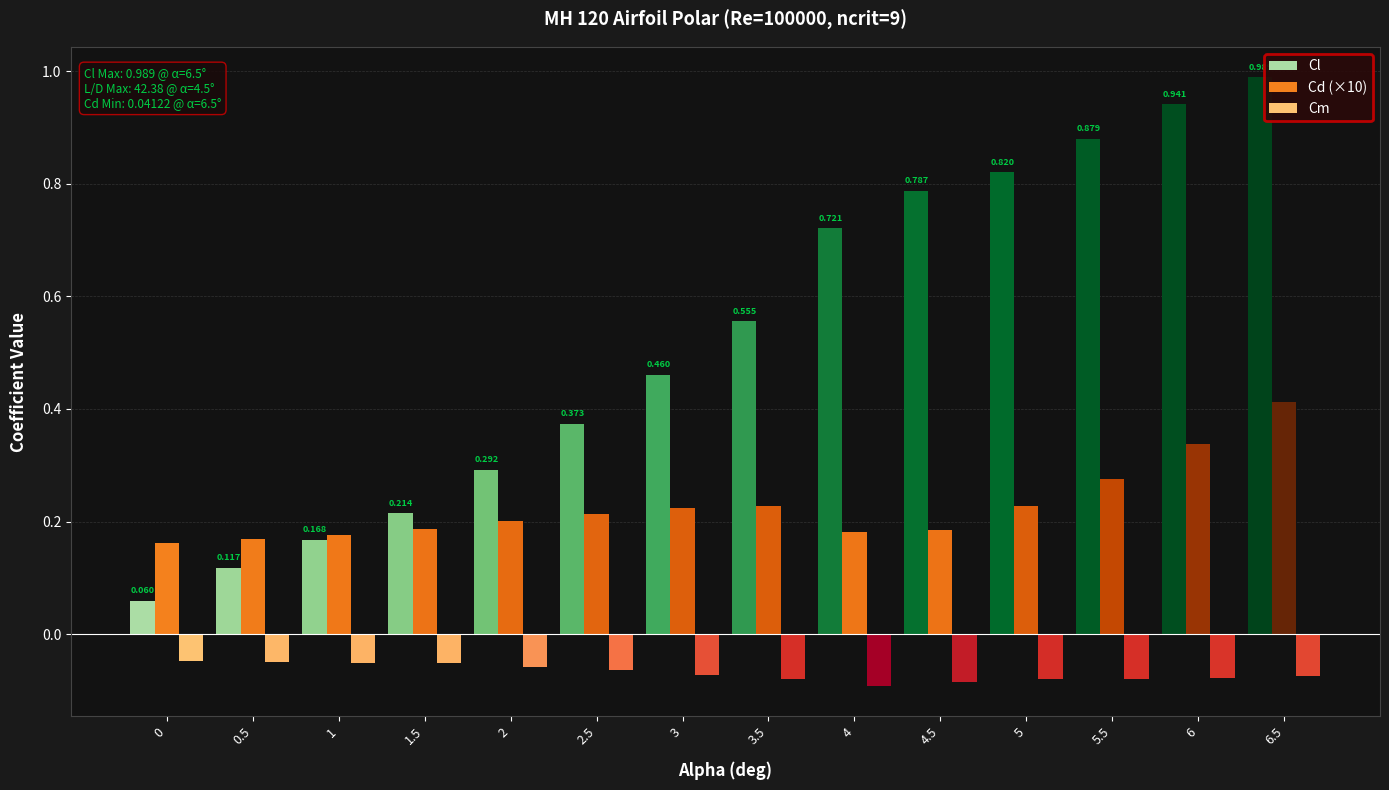

At 2.5, list the series in order from largest to smallest.

Cl, Cd (×10), Cm